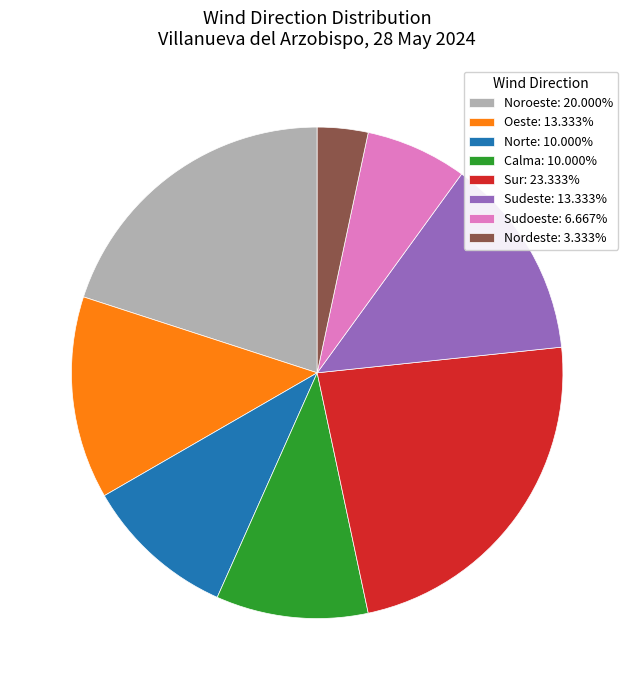

Does Sudoeste represent more than half of the total?

No